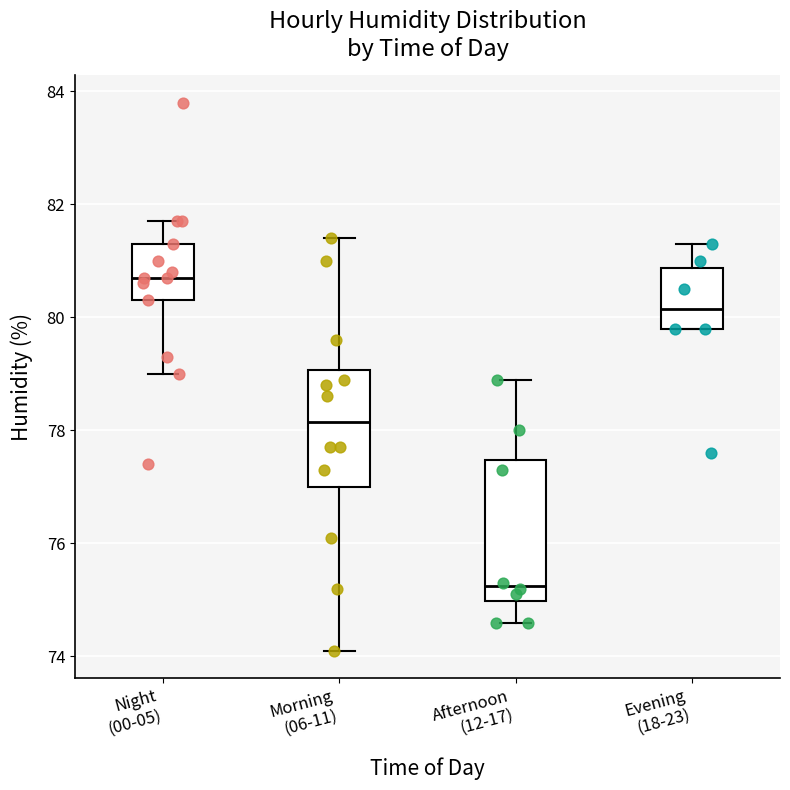

Where does the lower whisker of the box for Morning (06-11) end on the y-axis? The values are not printed on the chart, so give them approximately, as read against the axis.

74.2